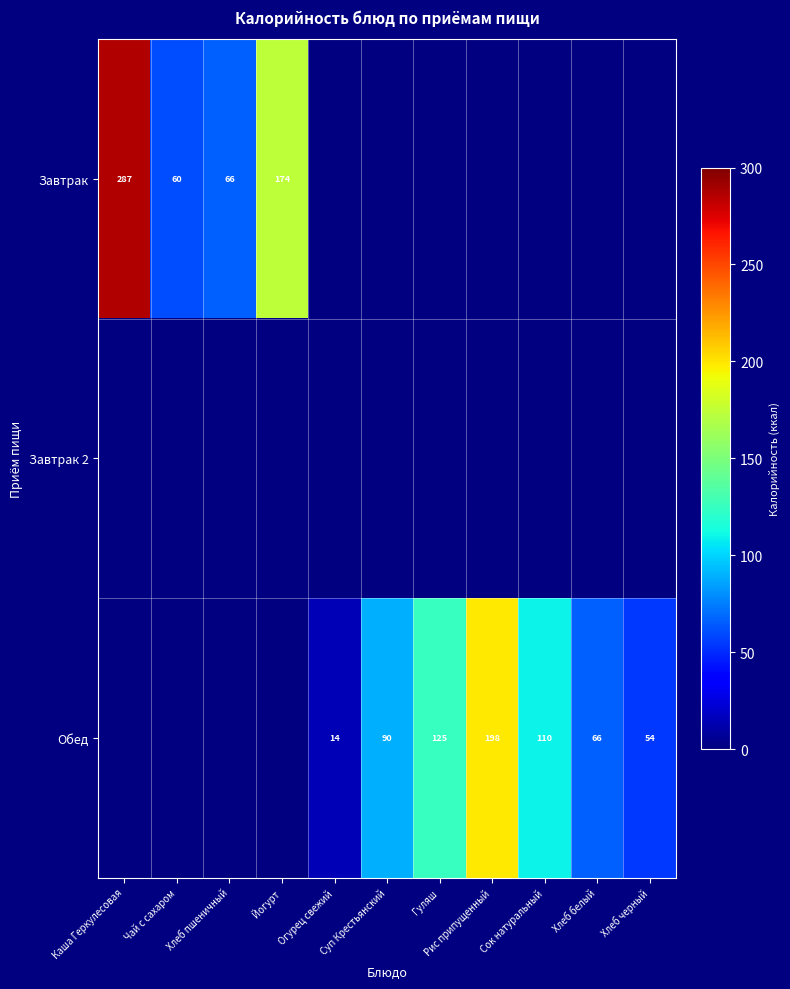

The Завтрак series shows 88 at Чай с сахаром. True or false?

False